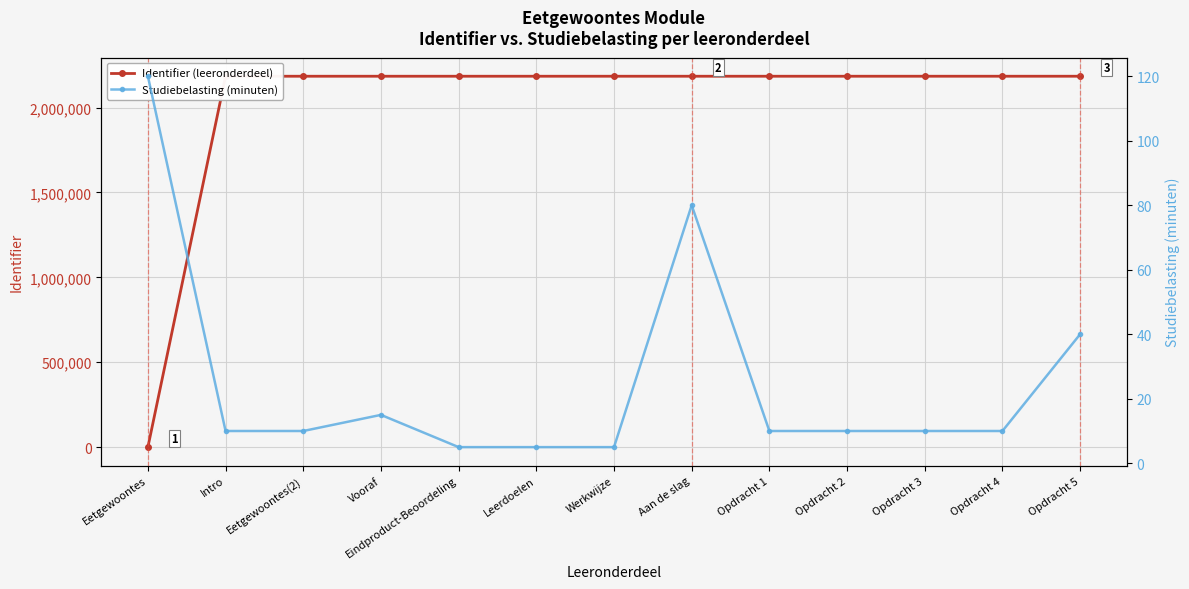

Between which two adjacent categories do Identifier (leeronderdeel) and Studiebelasting (minuten) first intersect?

Eetgewoontes and Intro